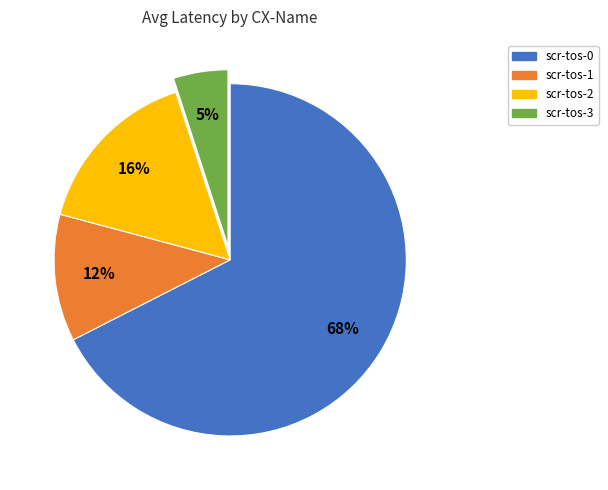

How many segments does this pie chart have?

4